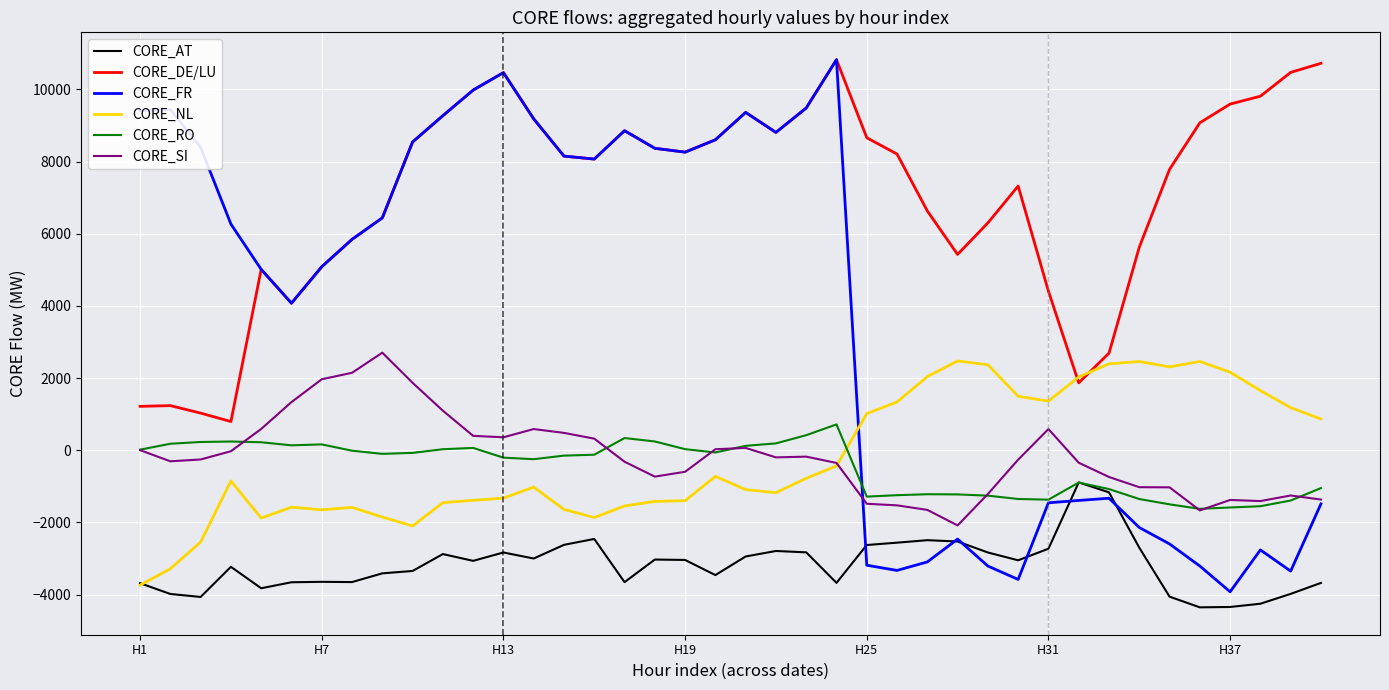

True or false: CORE_DE/LU and CORE_NL cross at least once.

True